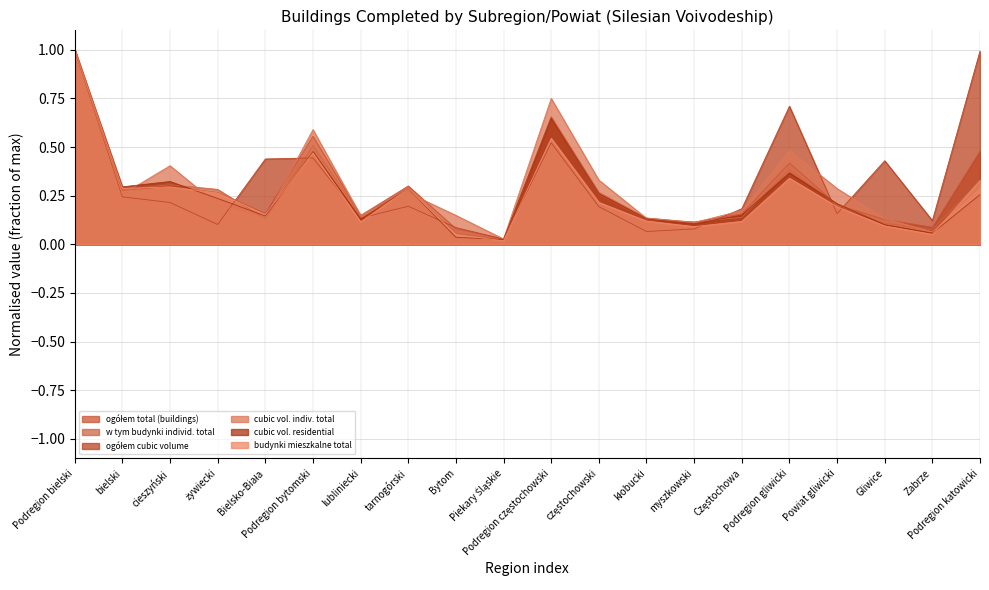

What is the difference between the cubic vol. residential values at myszkowski and Bytom?

0.1